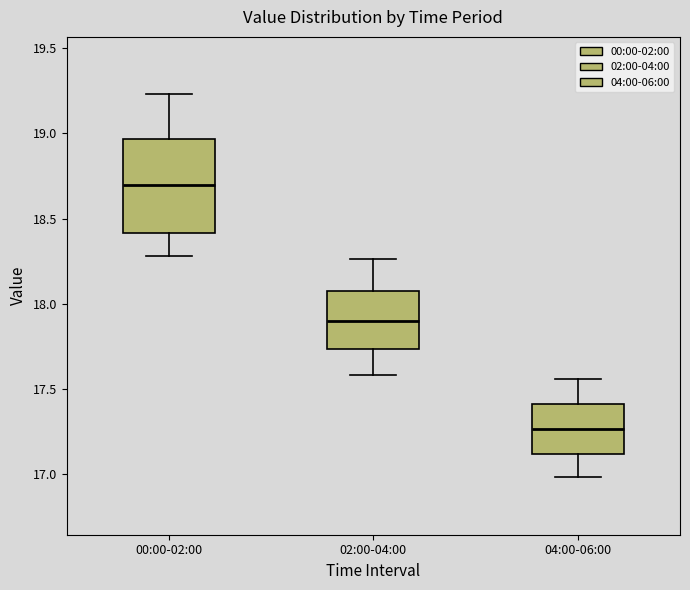

Reading left to right, read every box against the y-axis: the position of its median line, the range the box covers, and the ends of its whiskers. The values are not printed on the chart, so give them approximately, as read against the axis.

00:00-02:00: median 18.70, box 18.40 to 18.95, whiskers 18.30 to 19.25
02:00-04:00: median 17.90, box 17.75 to 18.10, whiskers 17.60 to 18.25
04:00-06:00: median 17.25, box 17.10 to 17.40, whiskers 17.00 to 17.55